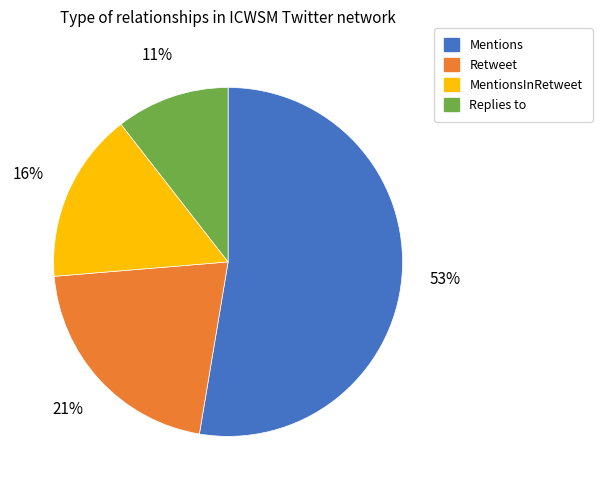

Approximately how many times larger is the value at MentionsInRetweet compared to Mentions?

0.3